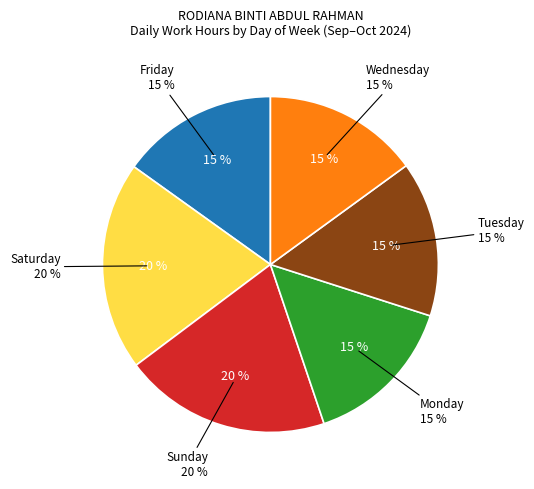

Does any single category account for the majority?

No